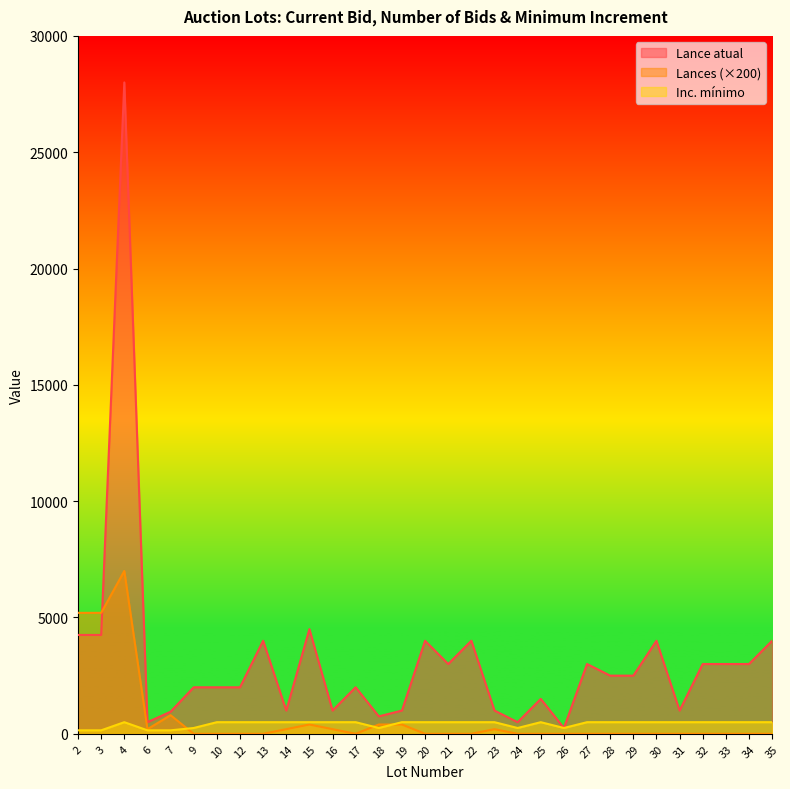

Which series has the widest spread of values?

Lance atual